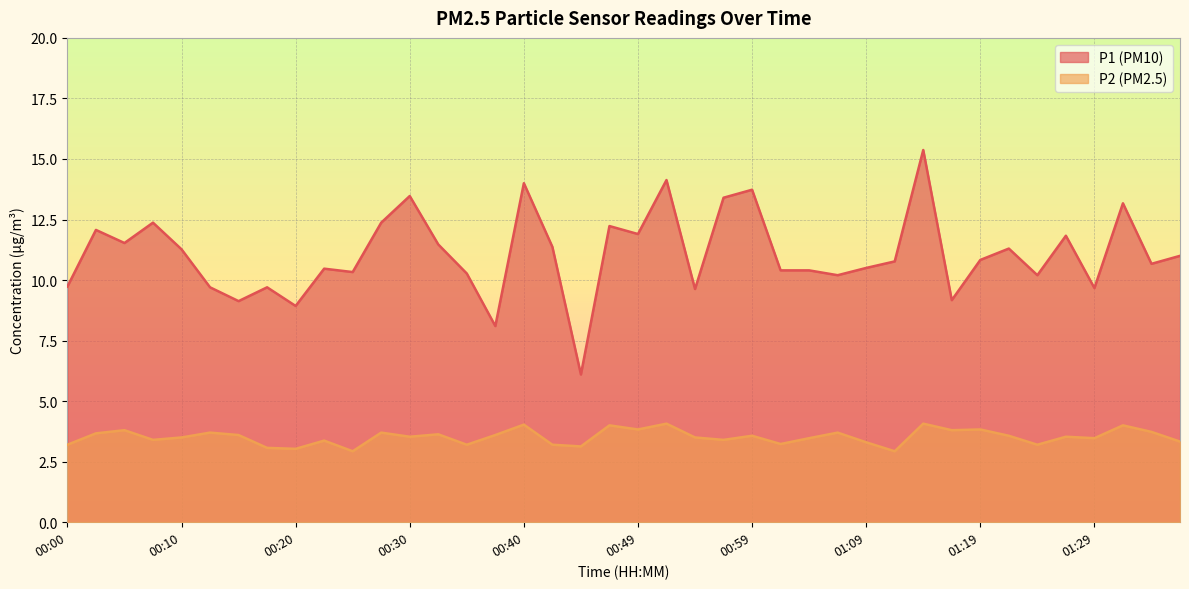

True or false: P2 and P1 cross at least once.

False